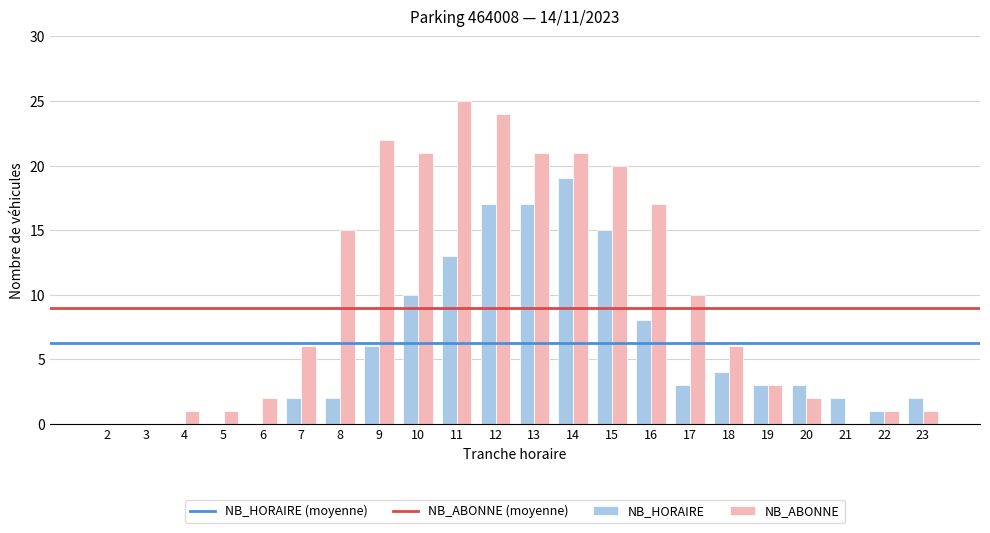

Where is NB_ABONNE nearest to the value 12?

17